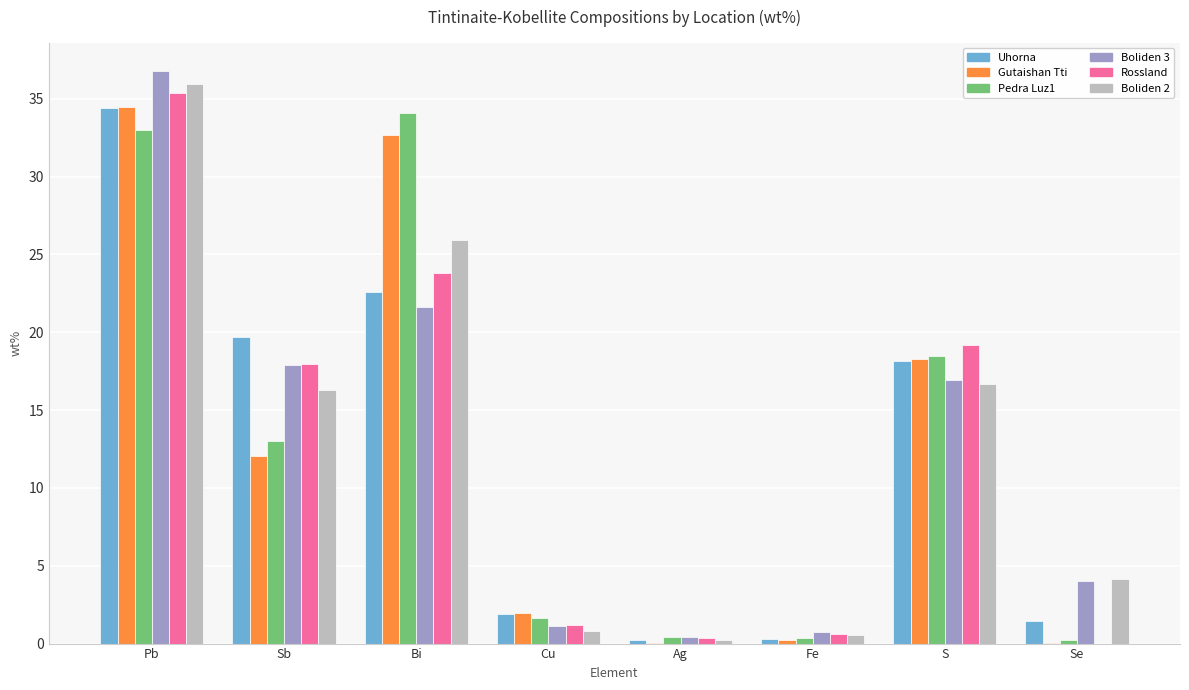

How many groups of bars are there?

8